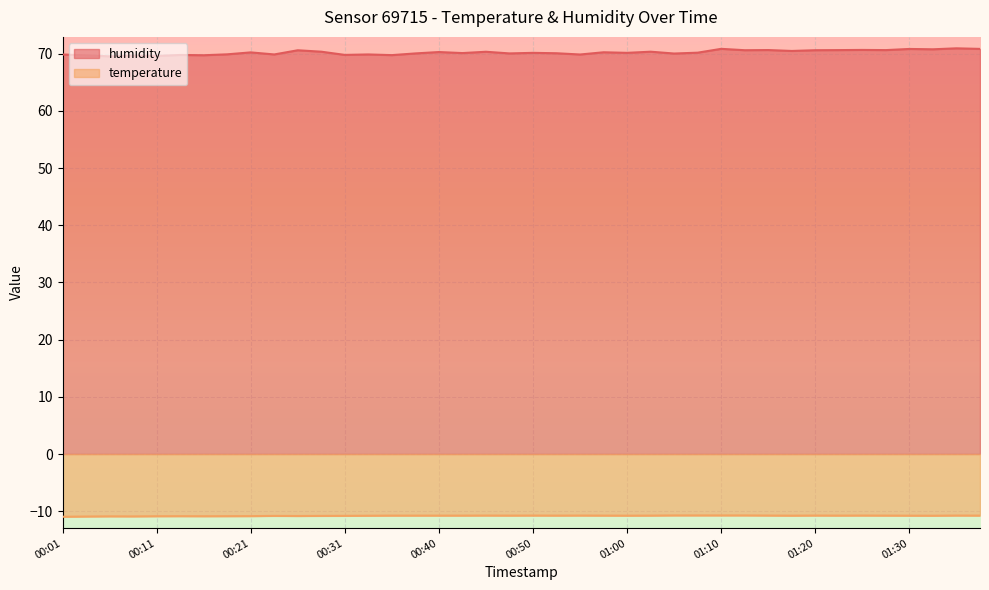

Is the value of temperature at 00:11 greater than the value of humidity at 00:01?

No